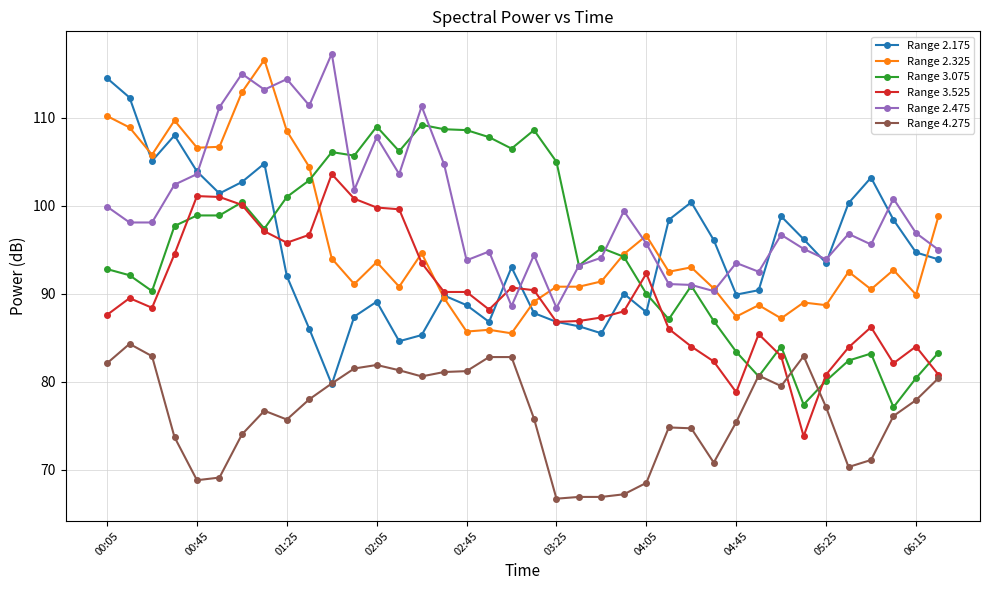

What is the smallest value displayed?

66.7